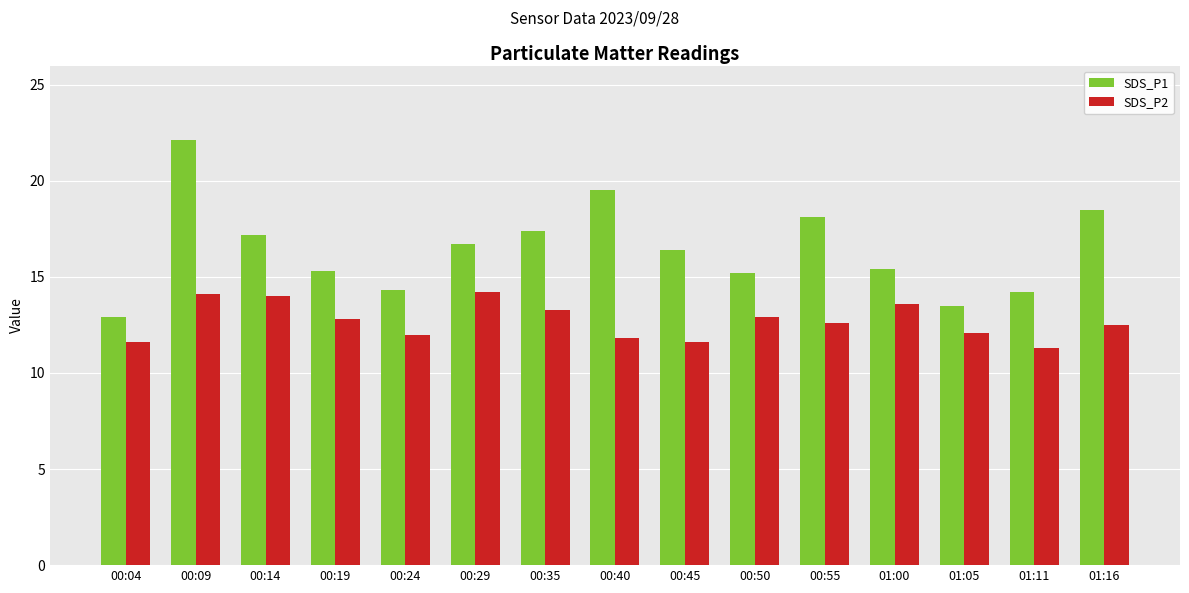

Between 00:09 and 00:14, which series saw the biggest shift?

SDS_P1